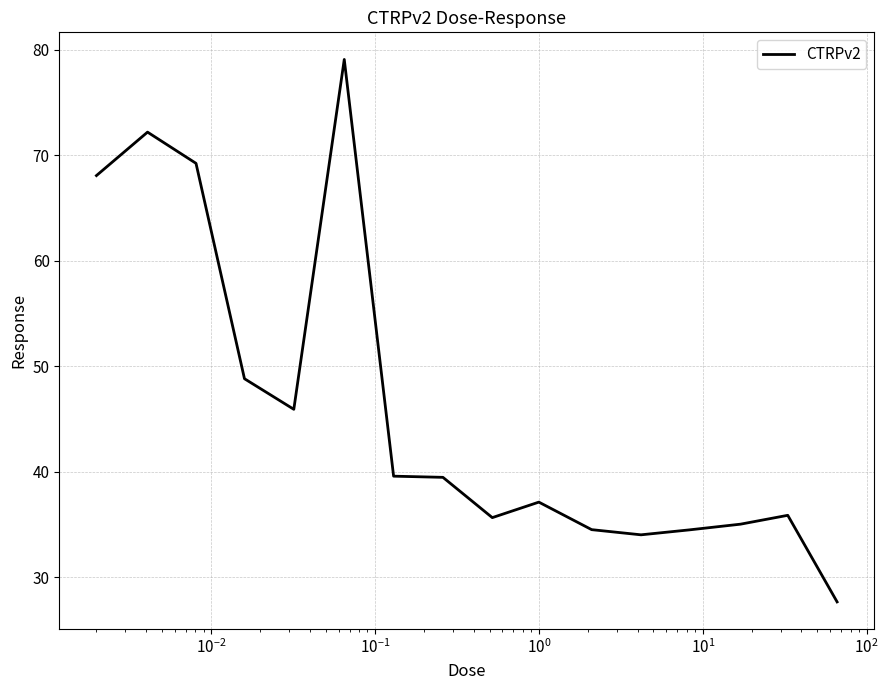

What is the greatest value displayed?

79.1